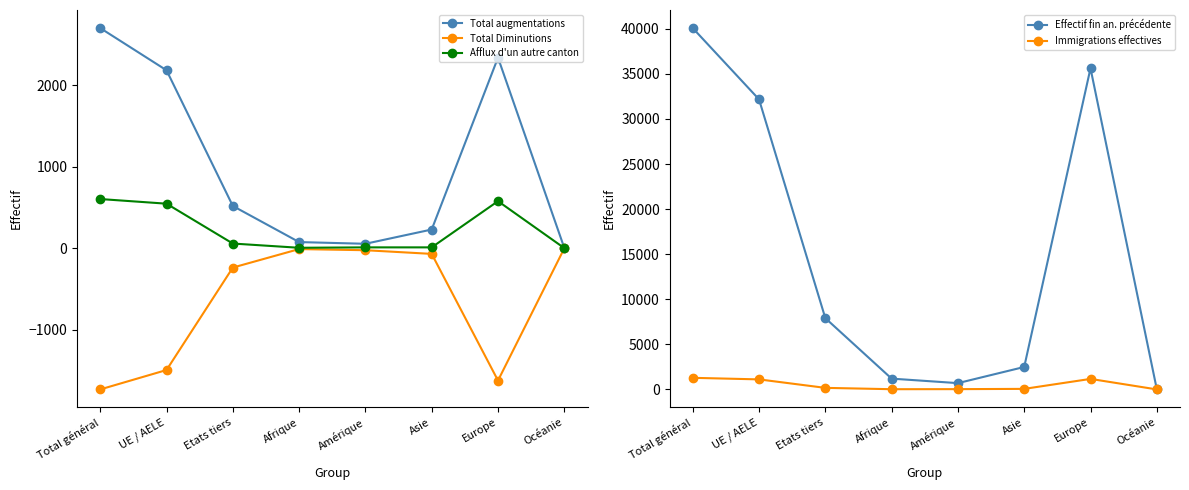

What is the average value of the Effectif fin an. précédente series?

15026